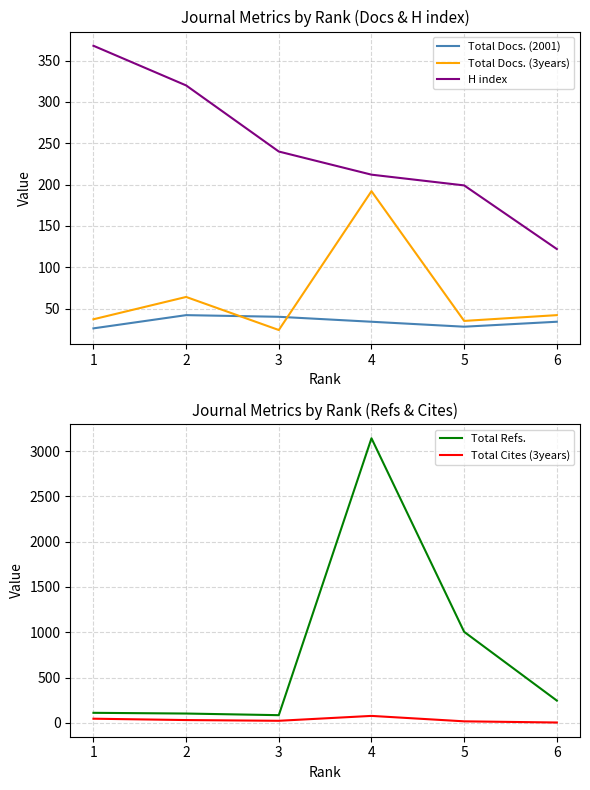

Where is Total Cites (3years) nearest to the value 40?

1